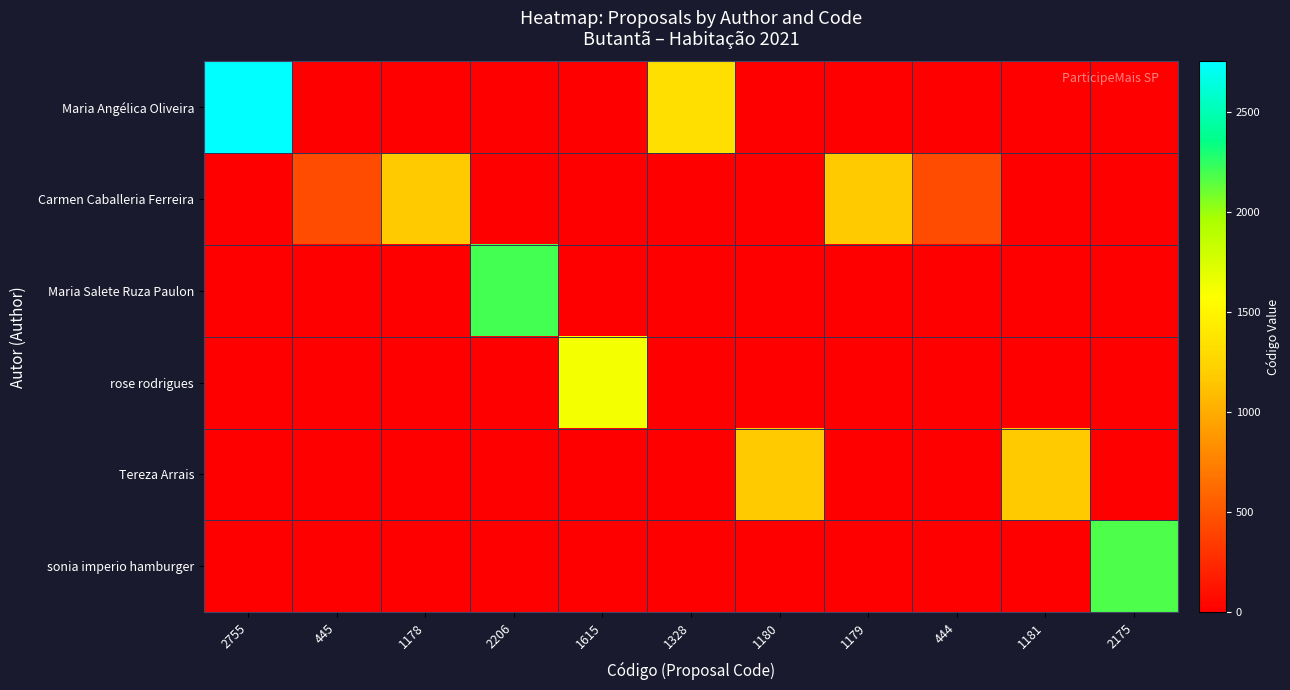

Which series has the largest total across all categories?

Maria Angélica Oliveira